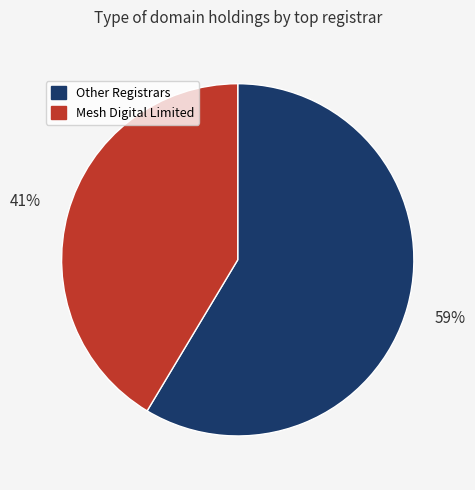

To the nearest percent, what is the average slice percentage?

50%